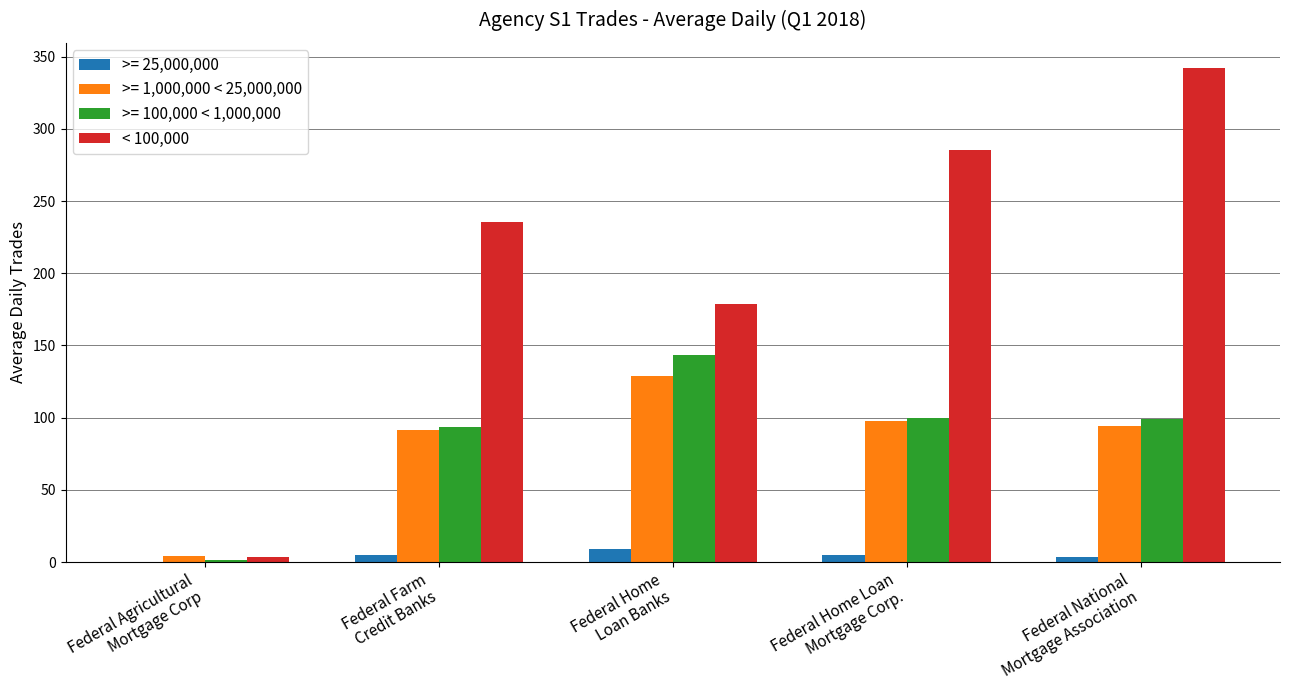

What is the maximum value for < 100,000?

342.5